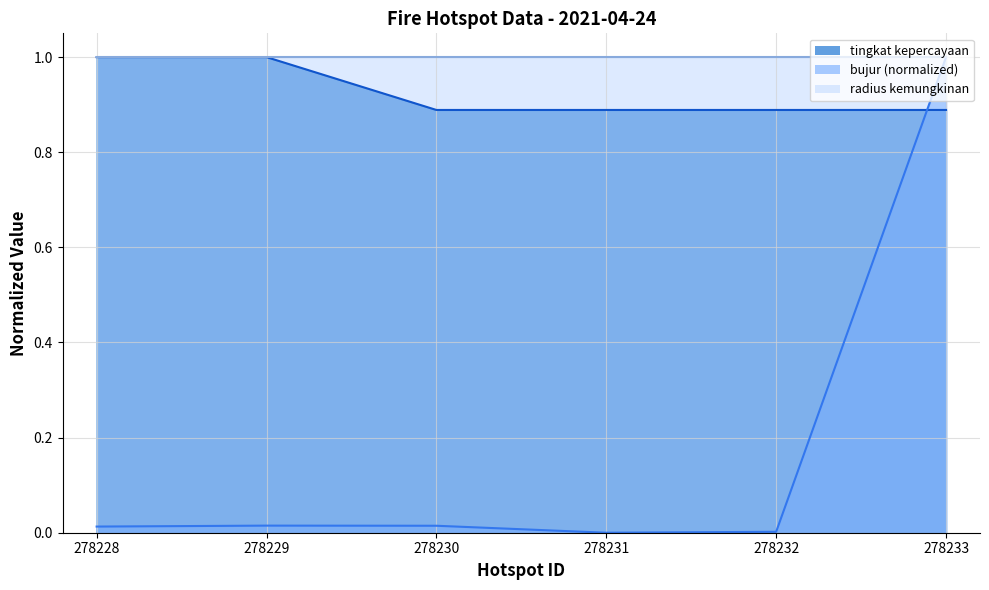

How many times do bujur and tingkat kepercayaan cross each other?

1